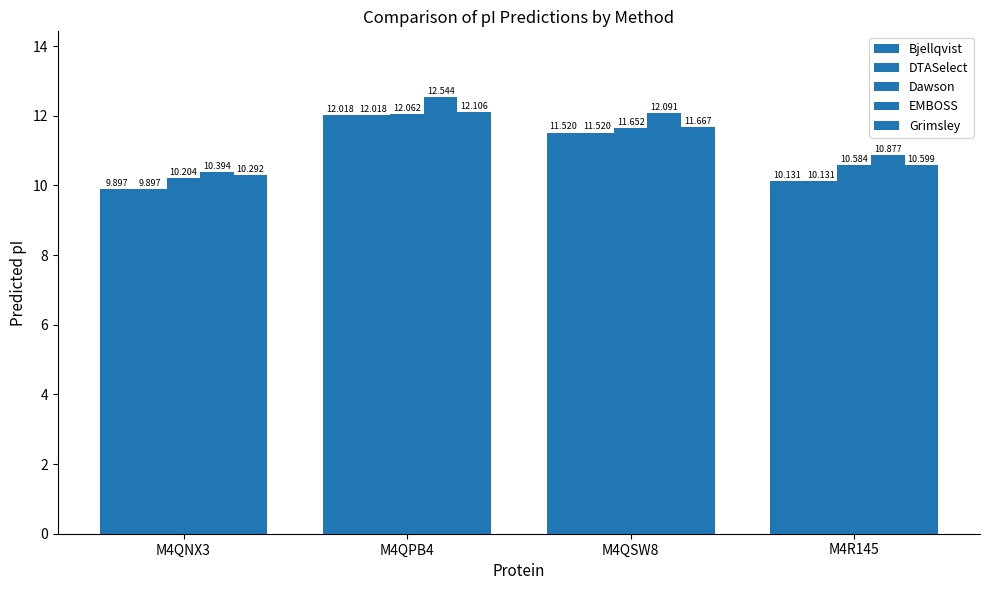

Where is Bjellqvist nearest to the value 10?

M4QNX3